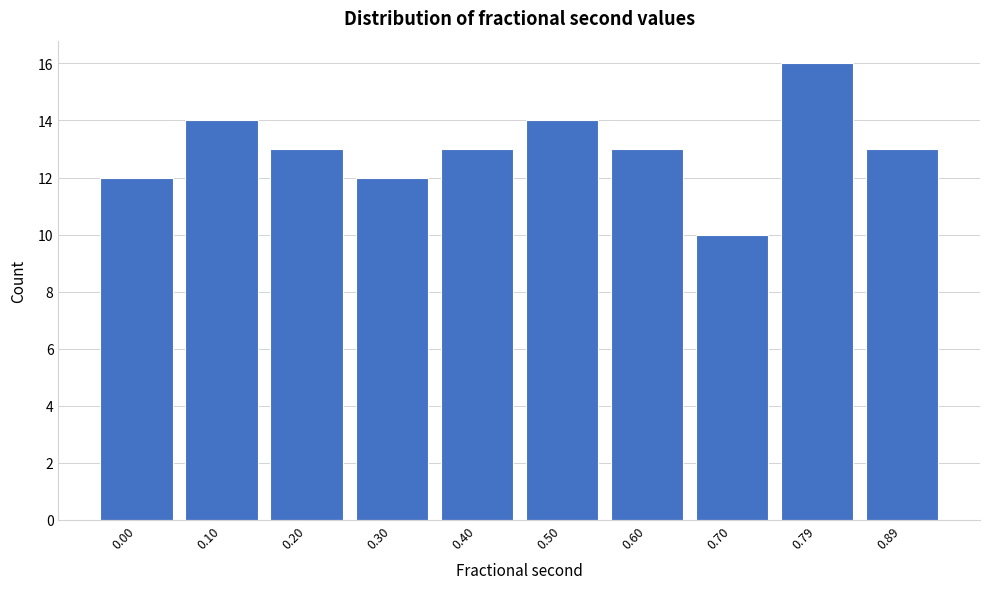

Reading left to right, list all the values displayed in this chart.

0.00=12	0.10=14	0.20=13	0.30=12	0.40=13	0.50=14	0.60=13	0.70=10	0.79=16	0.89=13